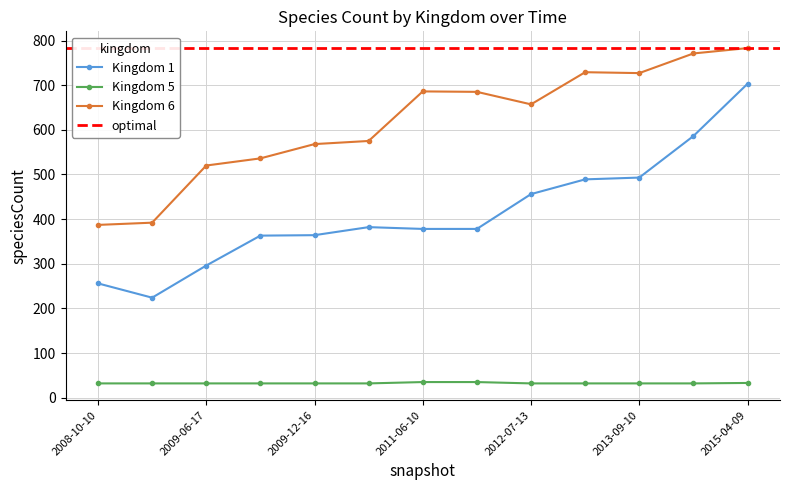

True or false: Kingdom 1 and Kingdom 6 intersect in this chart.

False